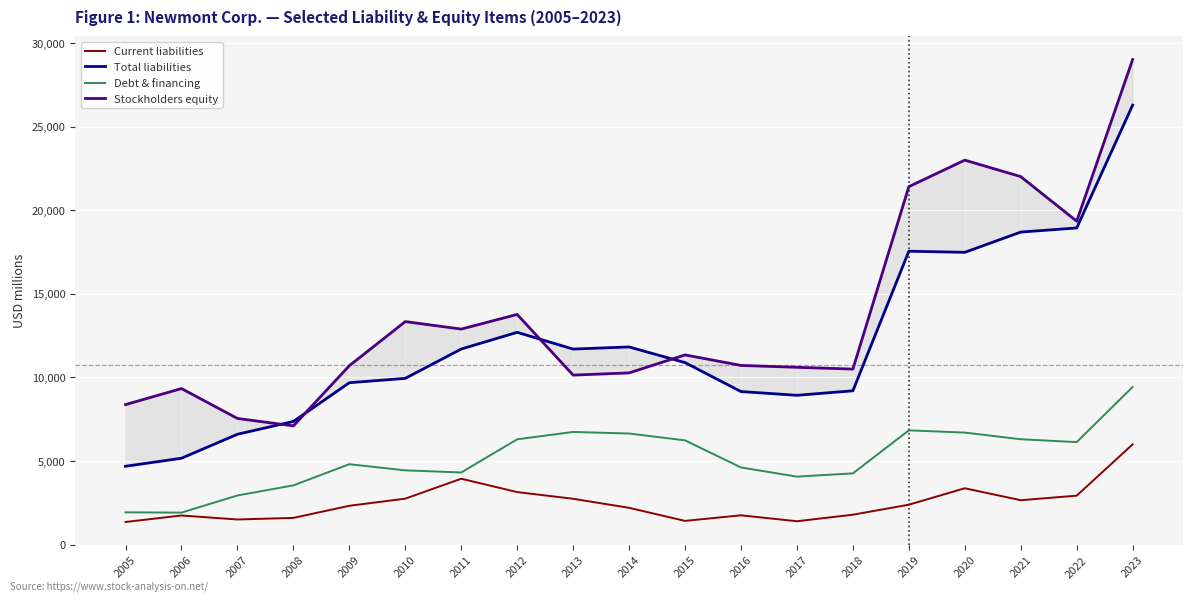

How many values in the Current liabilities series exceed 2320?

9